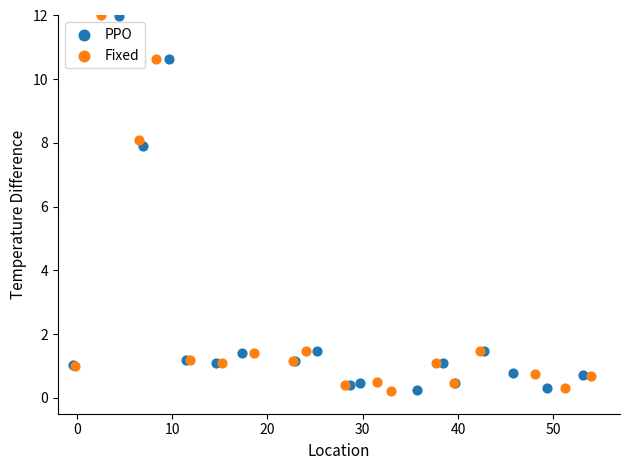

Which series has the widest spread of Y values?

Fixed